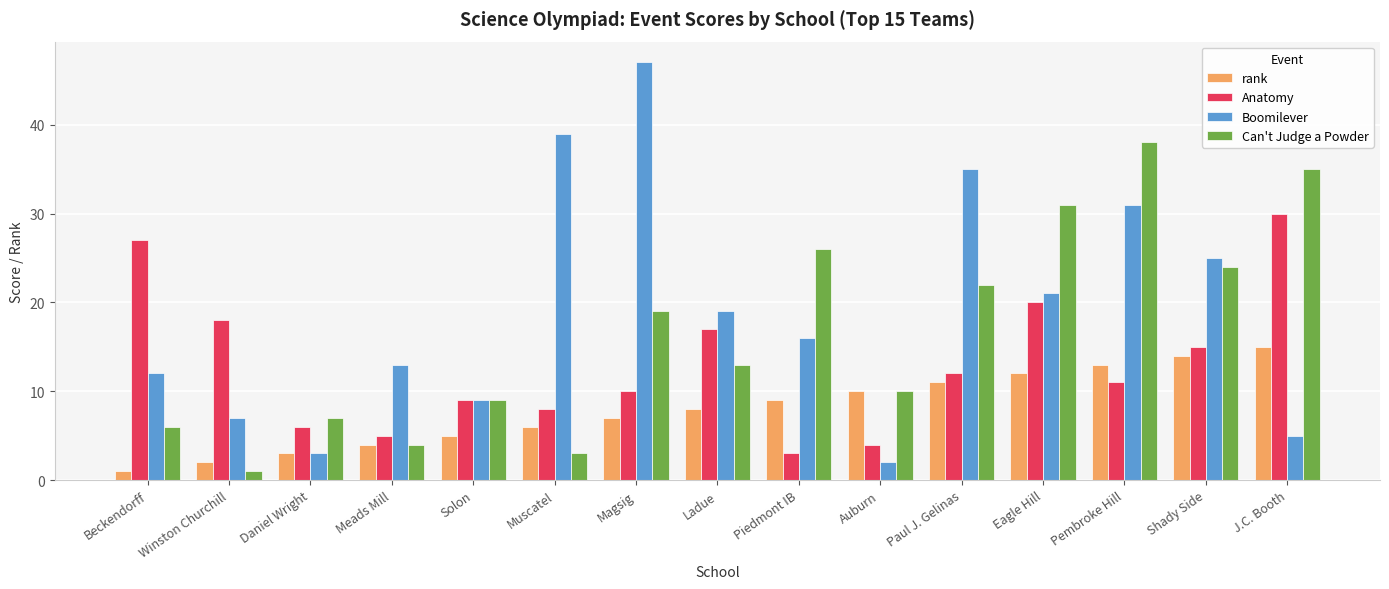

List the series in order of their overall mean, lowest first.

rank, Anatomy, Can't Judge a Powder, Boomilever